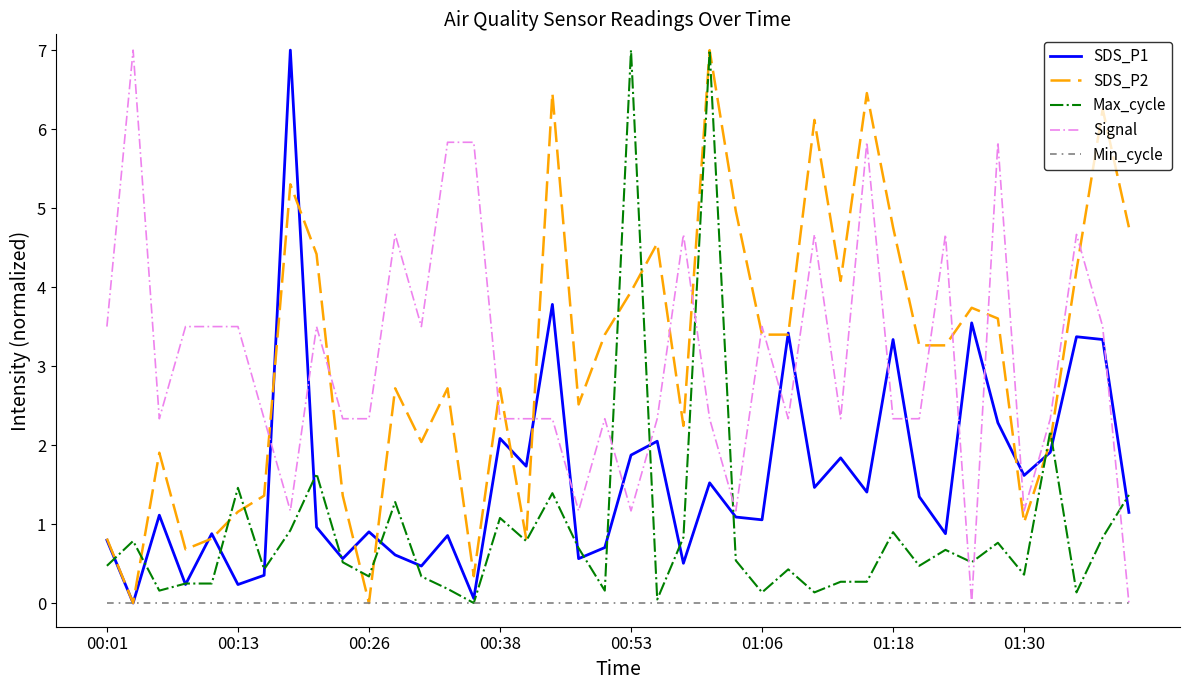

How many times do Signal and SDS_P1 cross each other?

15